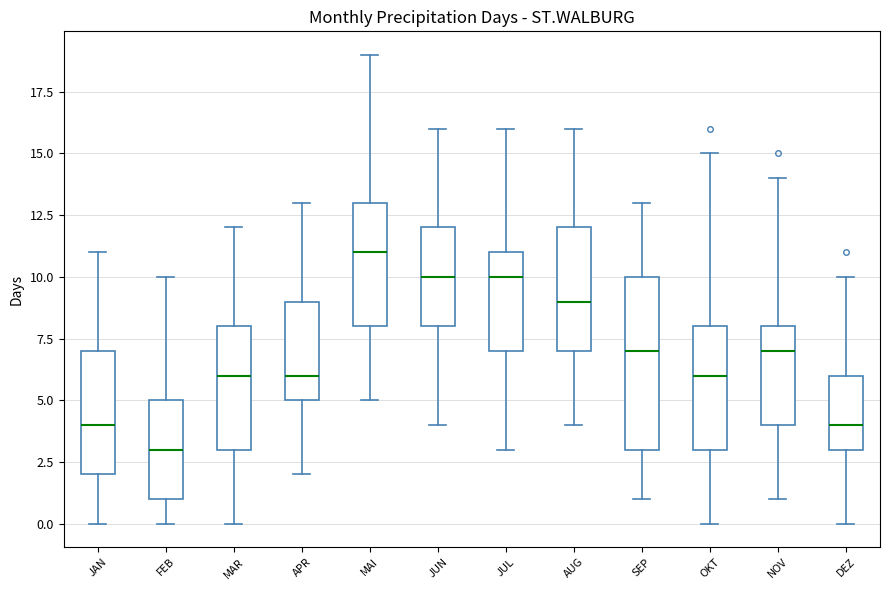

Reading left to right, read every box against the y-axis: the position of its median line, the range the box covers, and the ends of its whiskers. The values are not printed on the chart, so give them approximately, as read against the axis.

JAN: median 4, box 2 to 7, whiskers 0 to 11
FEB: median 3, box 1 to 5, whiskers 0 to 10
MAR: median 6, box 3 to 8, whiskers 0 to 12
APR: median 6, box 5 to 9, whiskers 2 to 13
MAI: median 11, box 8 to 13, whiskers 5 to 19
JUN: median 10, box 8 to 12, whiskers 4 to 16
JUL: median 10, box 7 to 11, whiskers 3 to 16
AUG: median 9, box 7 to 12, whiskers 4 to 16
SEP: median 7, box 3 to 10, whiskers 1 to 13
OKT: median 6, box 3 to 8, whiskers 0 to 15
NOV: median 7, box 4 to 8, whiskers 1 to 14
DEZ: median 4, box 3 to 6, whiskers 0 to 10